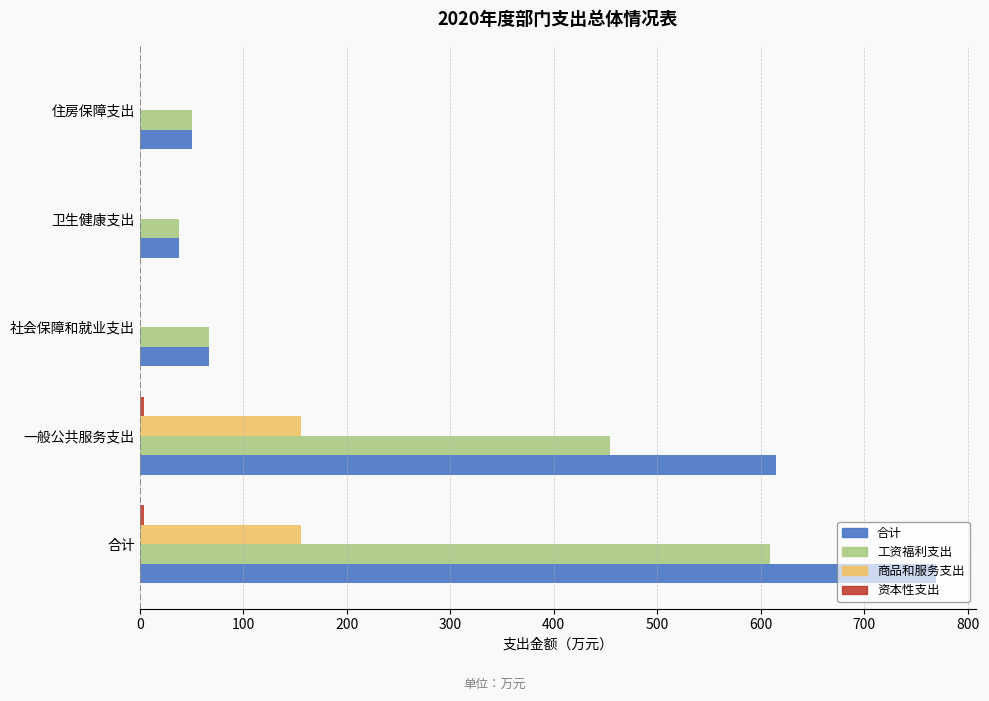

Where is 合计 nearest to the value 403?

一般公共服务支出